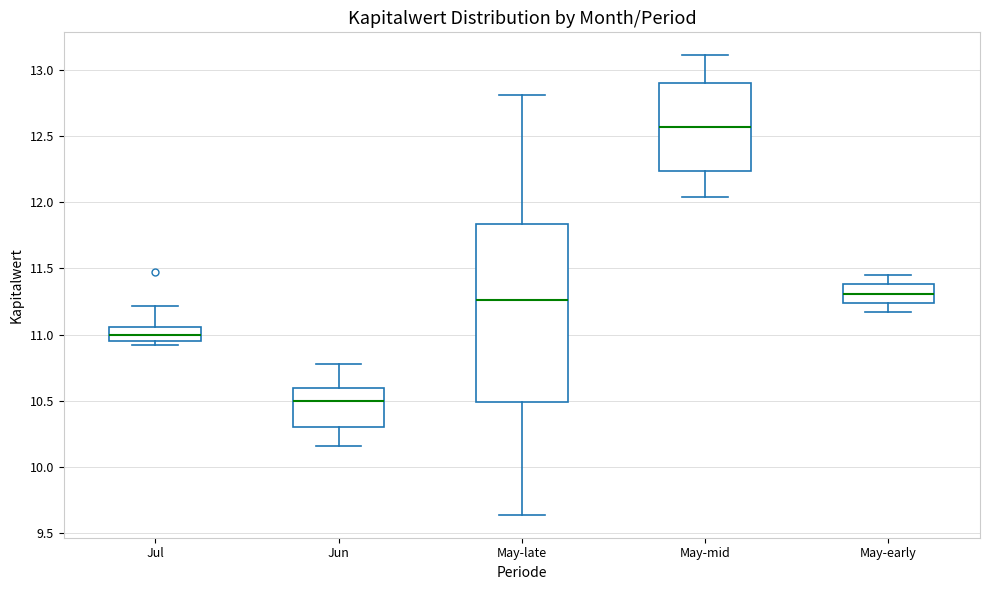

Comparing the boxes themselves (not the whiskers), which one is the tallest?

May-late